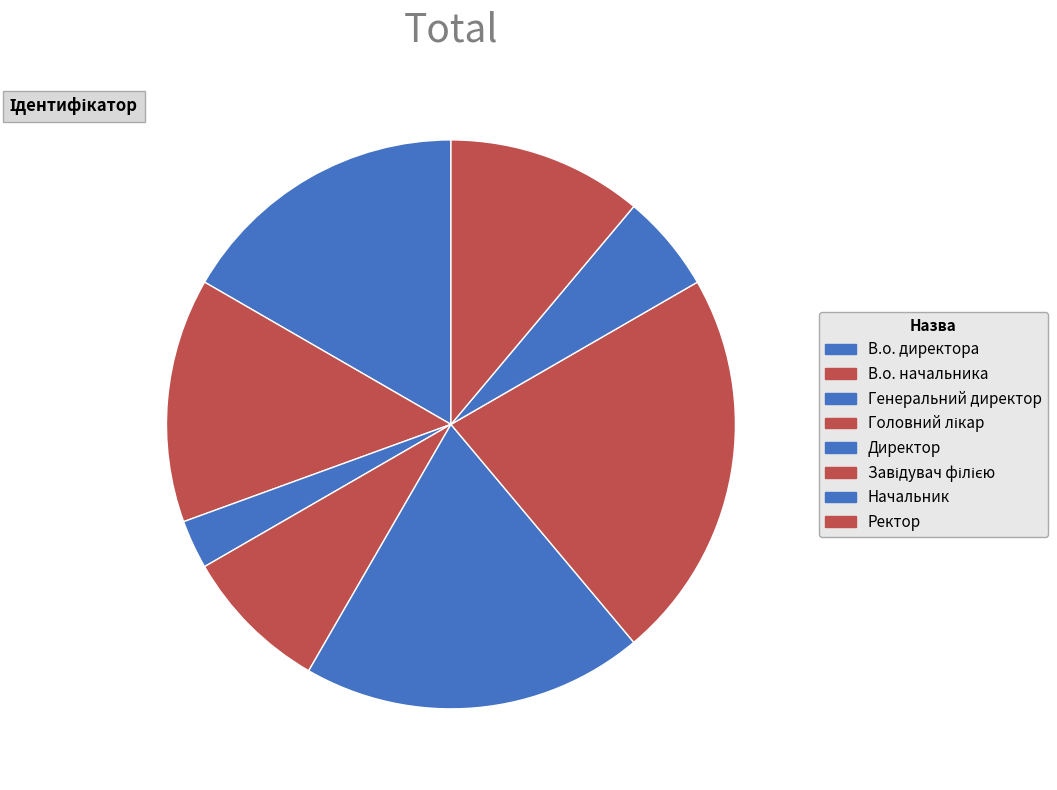

What is the ratio of the value at В.о. директора to the value at Завідувач філією?

0.8